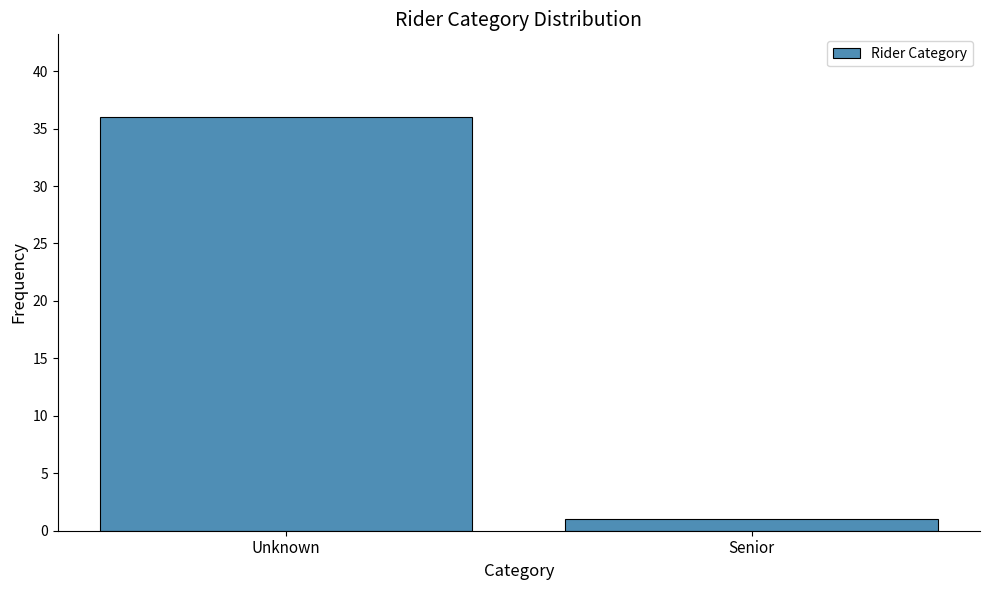

Reading right to left, list all the values displayed in this chart.

1	36